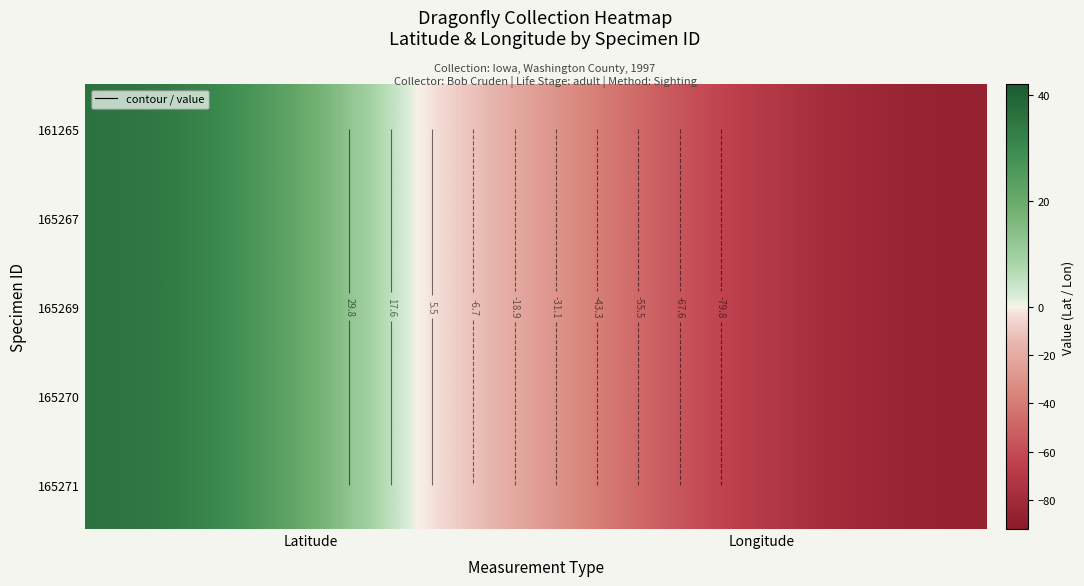

What is the difference between the 165267 values at Latitude and Longitude?

133.1